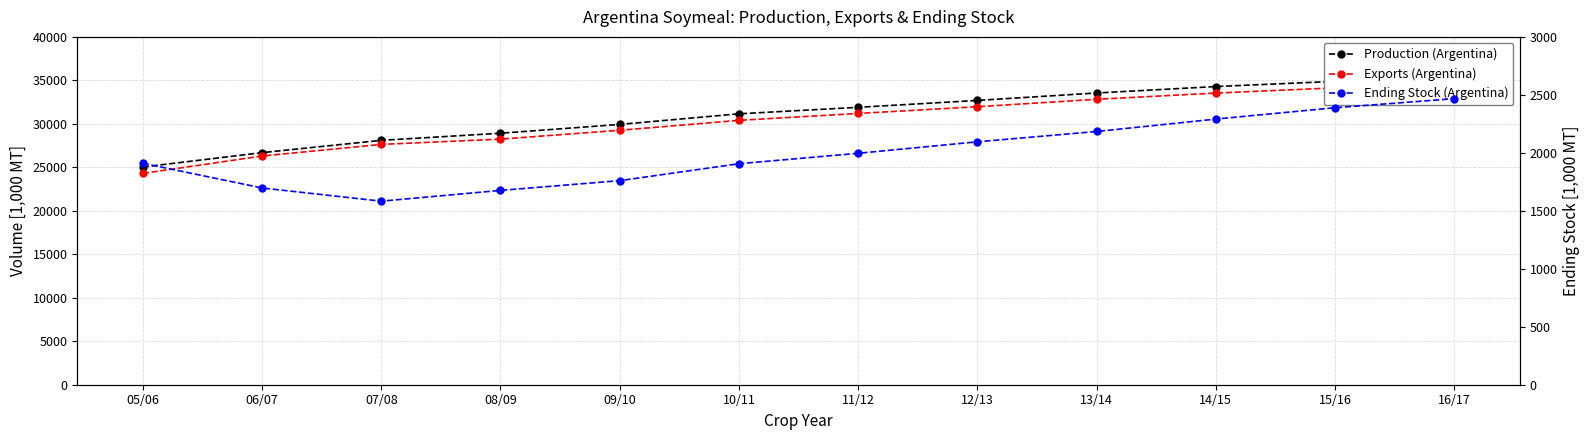

How many interior local valleys does the Ending Stock (Argentina) series have?

1